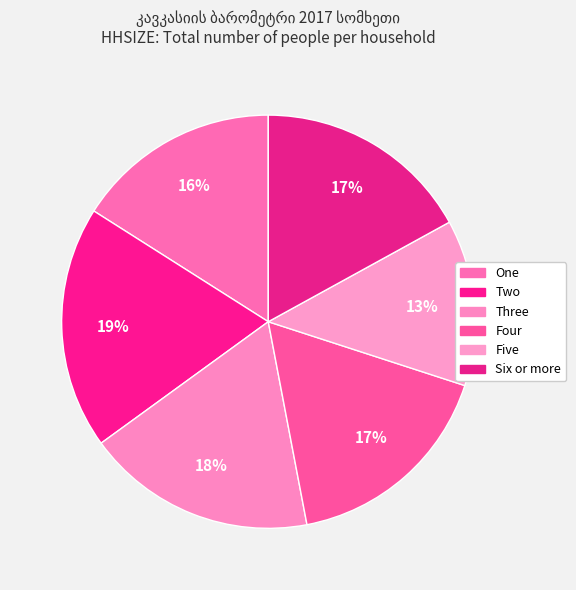

What is the ratio of the value at Two to the value at Five?

1.5